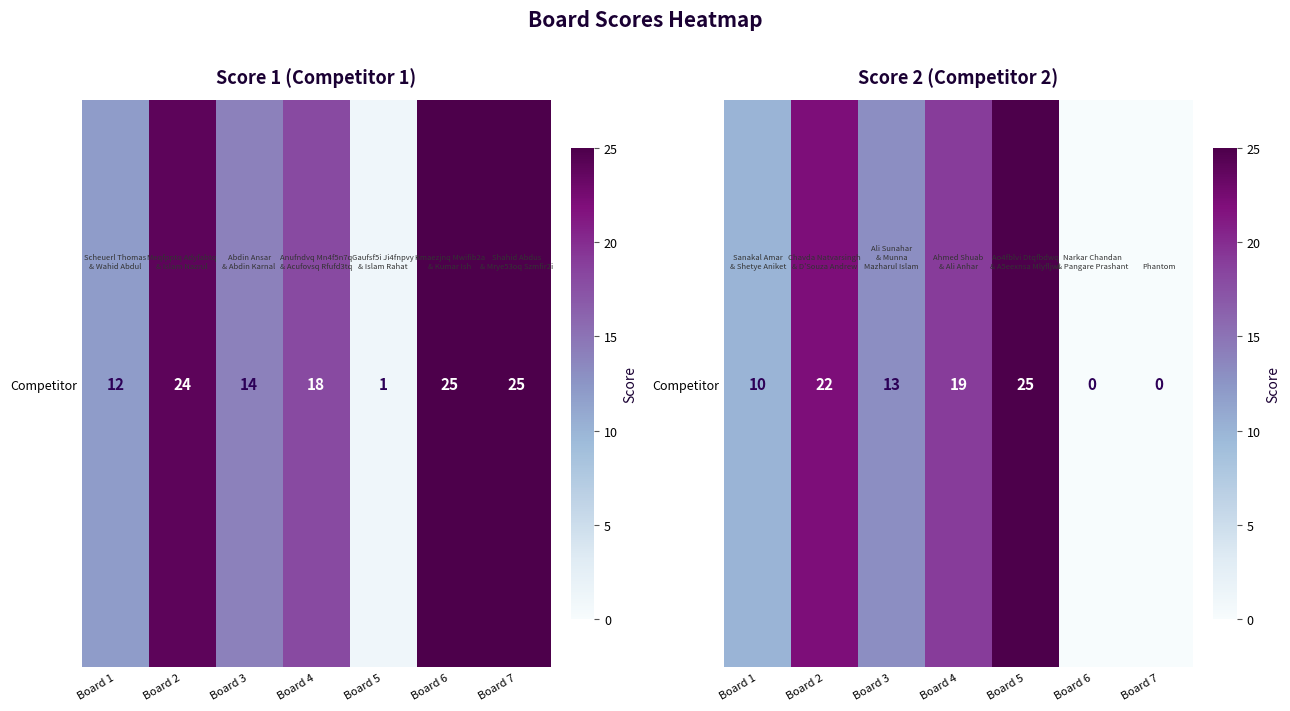

What is the difference between the second highest and minimum values?

22